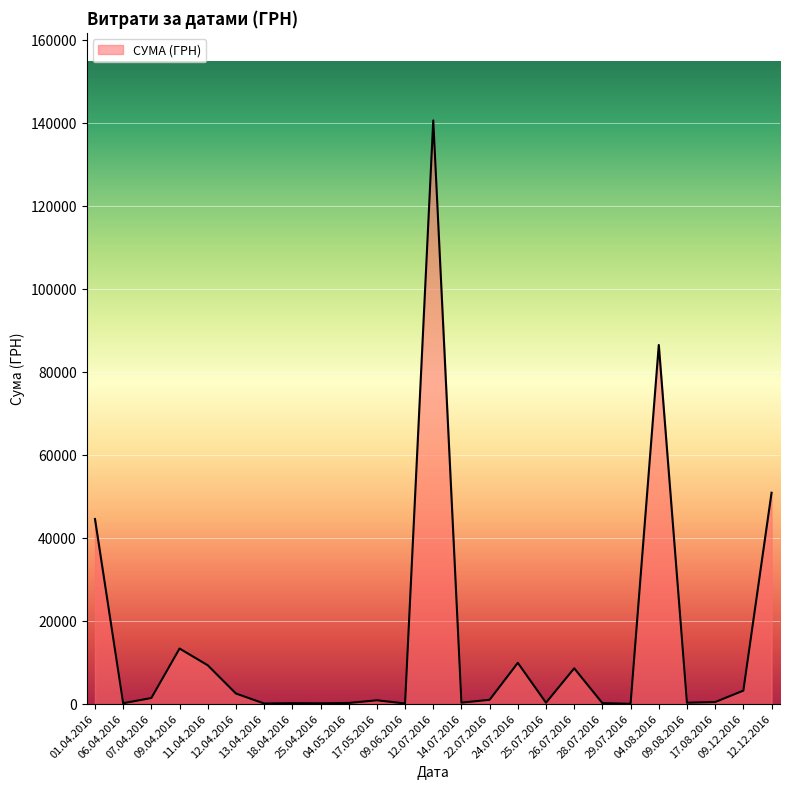

The value at 04.05.2016 is 303.0. True or false?

True